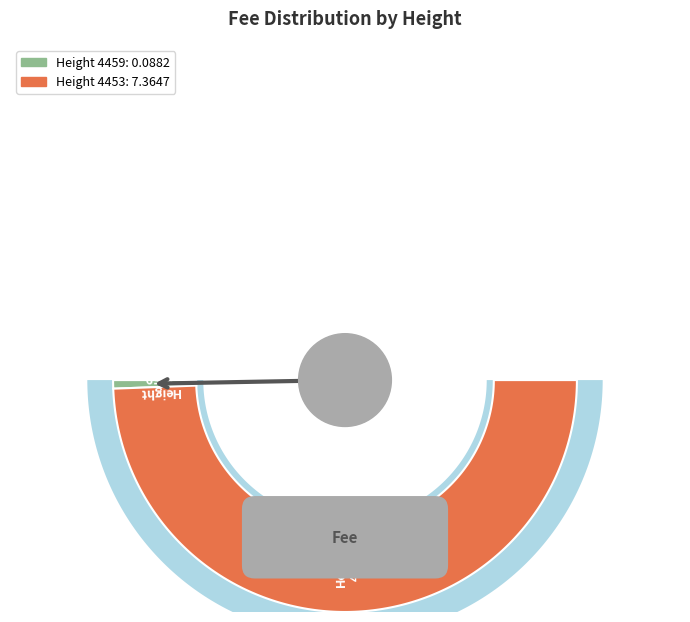

To the nearest percent, what is the average slice percentage?

50%